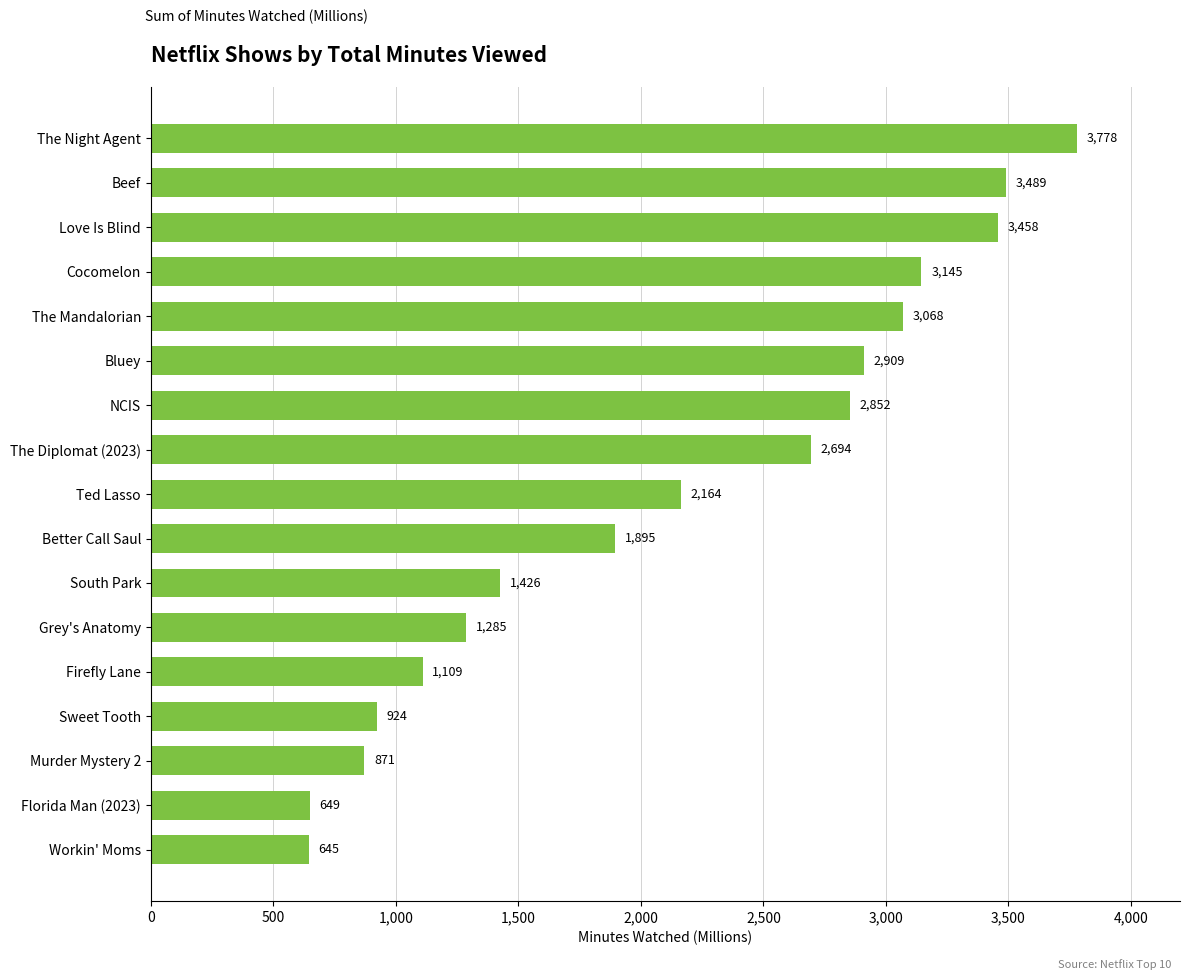

List the labels in order of value, smallest first.

Workin' Moms, Florida Man (2023), Murder Mystery 2, Sweet Tooth, Firefly Lane, Grey's Anatomy, South Park, Better Call Saul, Ted Lasso, The Diplomat (2023), NCIS, Bluey, The Mandalorian, Cocomelon, Love Is Blind, Beef, The Night Agent